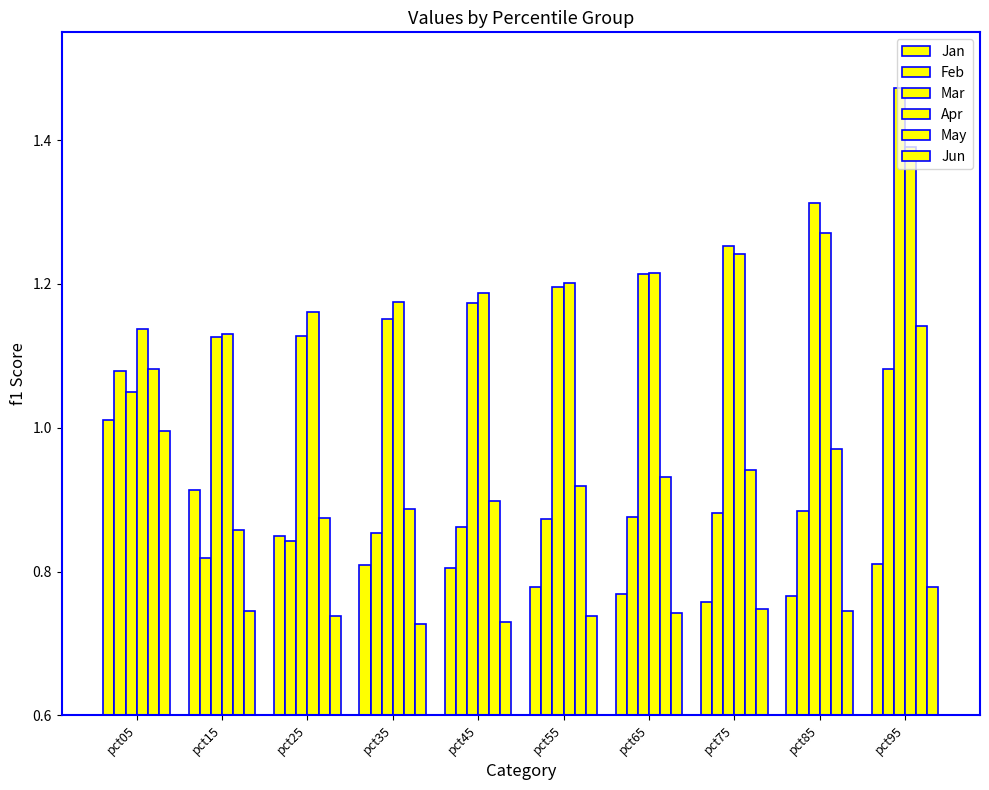

How many bars are there in each group?

6